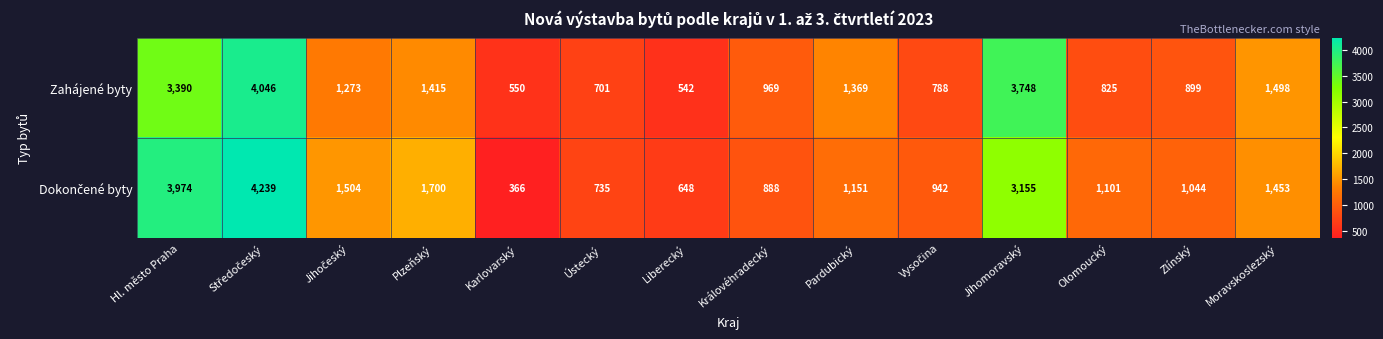

At how many categories does at least one series exceed 1328?

7